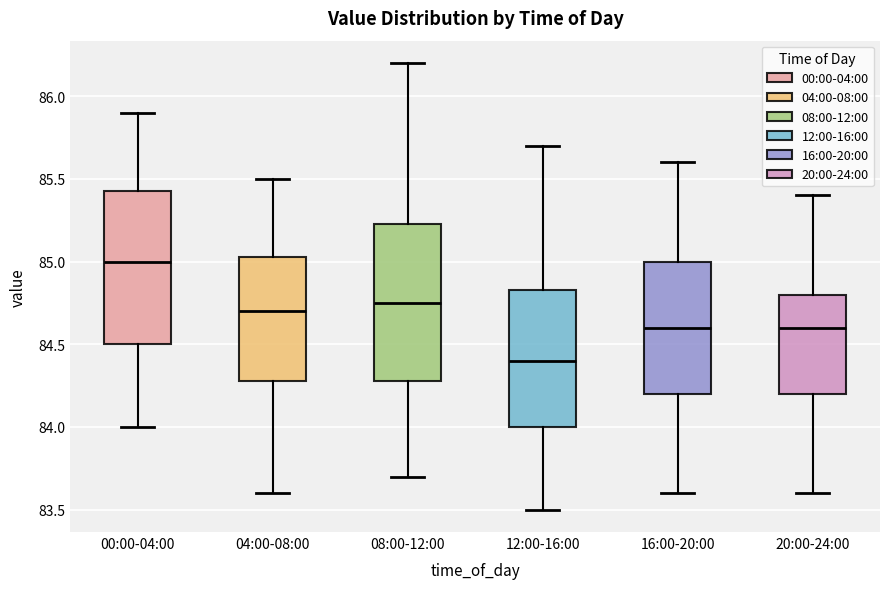

Reading left to right, transcribe this box plot: for each box, give where its median line is, the range the box spans, and where its two whiskers end, as read against the y-axis. The values are not printed on the chart, so give them approximately, as read against the axis.

00:00-04:00: median 85.00, box 84.50 to 85.45, whiskers 84.00 to 85.90
04:00-08:00: median 84.70, box 84.30 to 85.05, whiskers 83.60 to 85.50
08:00-12:00: median 84.75, box 84.30 to 85.25, whiskers 83.70 to 86.20
12:00-16:00: median 84.40, box 84.00 to 84.85, whiskers 83.50 to 85.70
16:00-20:00: median 84.60, box 84.20 to 85.00, whiskers 83.60 to 85.60
20:00-24:00: median 84.60, box 84.20 to 84.80, whiskers 83.60 to 85.40